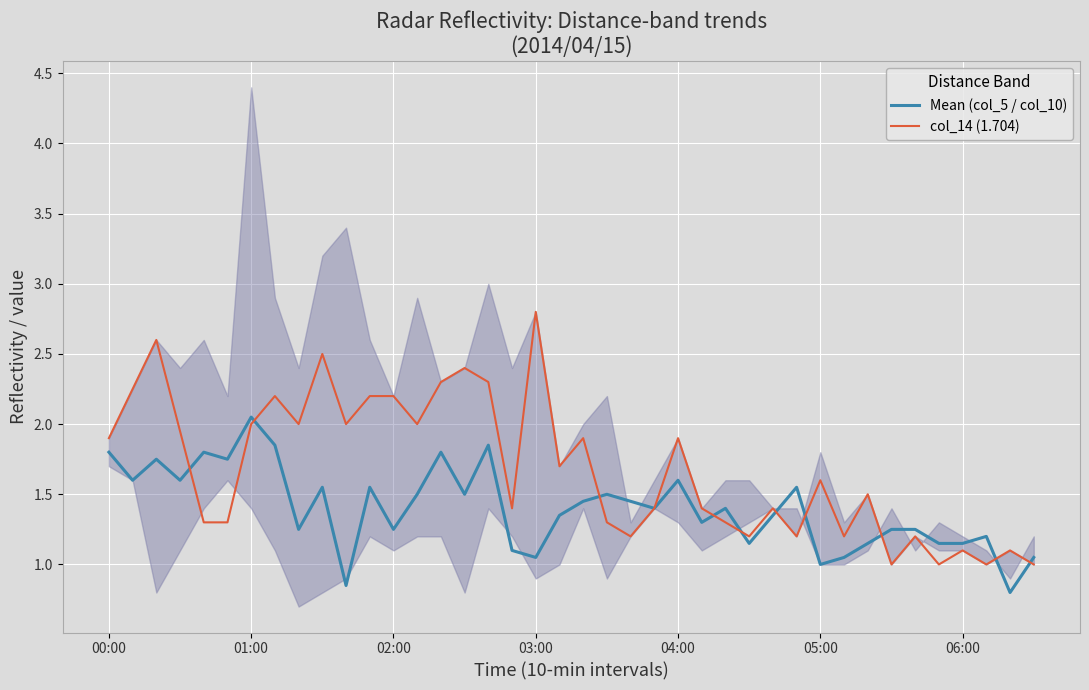

How many interior local peaks does the col_14 (1.704) series have?

13